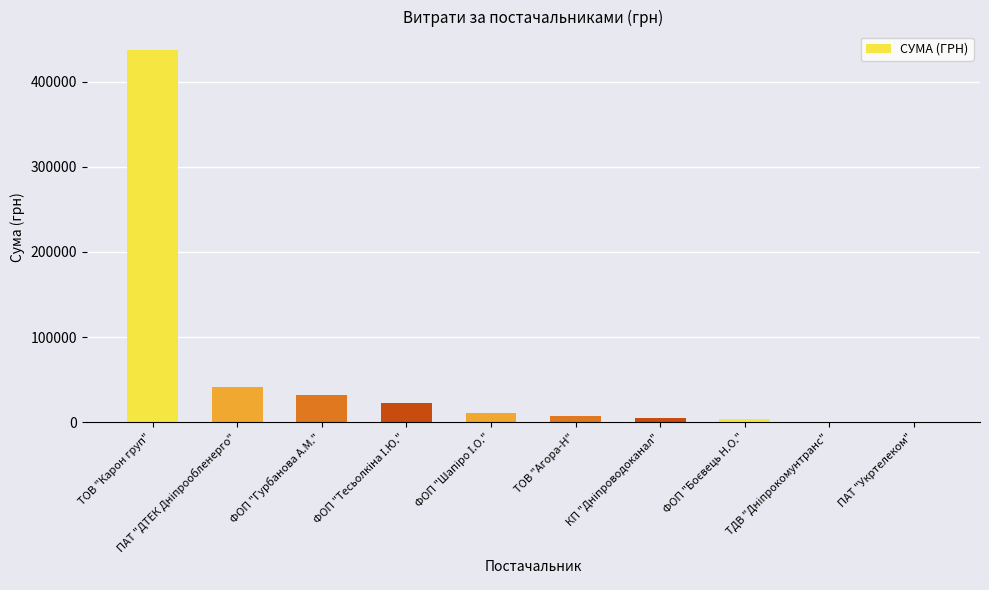

What is the maximum value shown in the chart?

437080.3